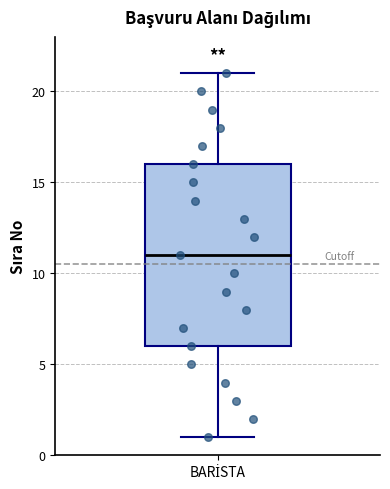

Read this box plot against the y-axis: the position of the median line, the range covered by the box, and the ends of both whiskers. The values are not printed on the chart, so give them approximately, as read against the axis.

median 11, box 6 to 16, whiskers 1 to 21